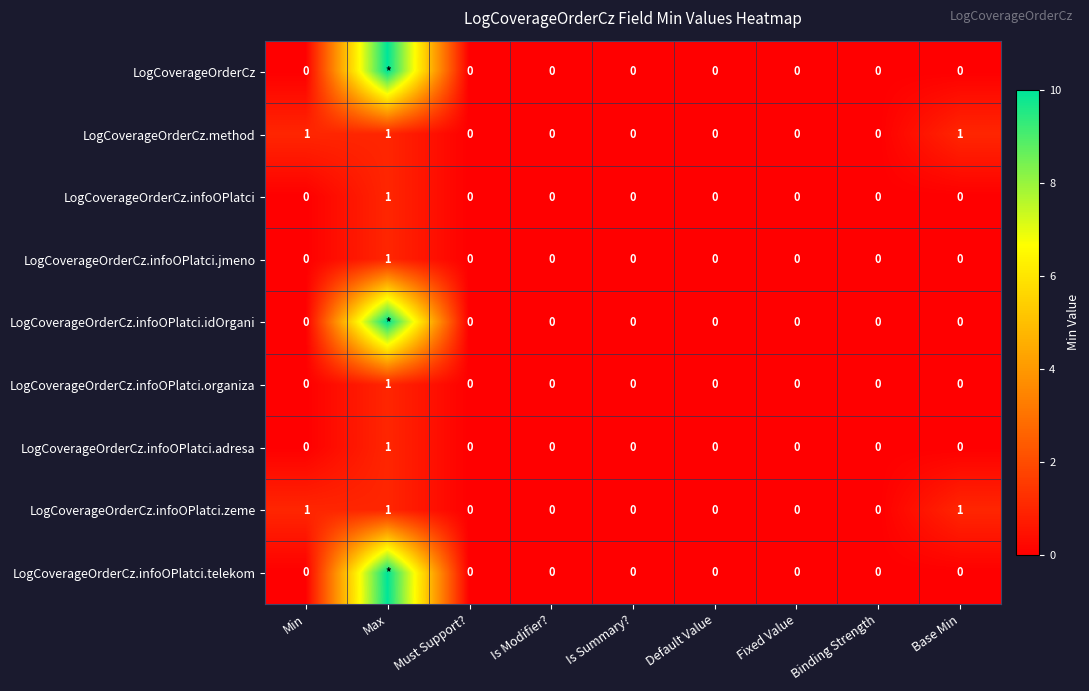

The value of LogCoverageOrderCz.infoOPlatci.adresa at Default Value is 0. True or false?

True